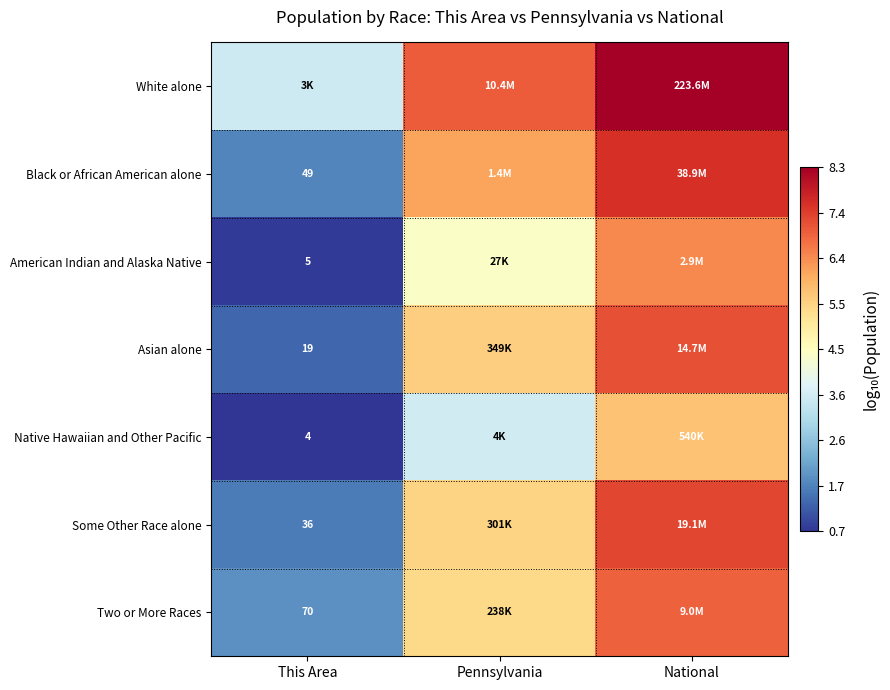

What is the average value of the White alone series?

6.3